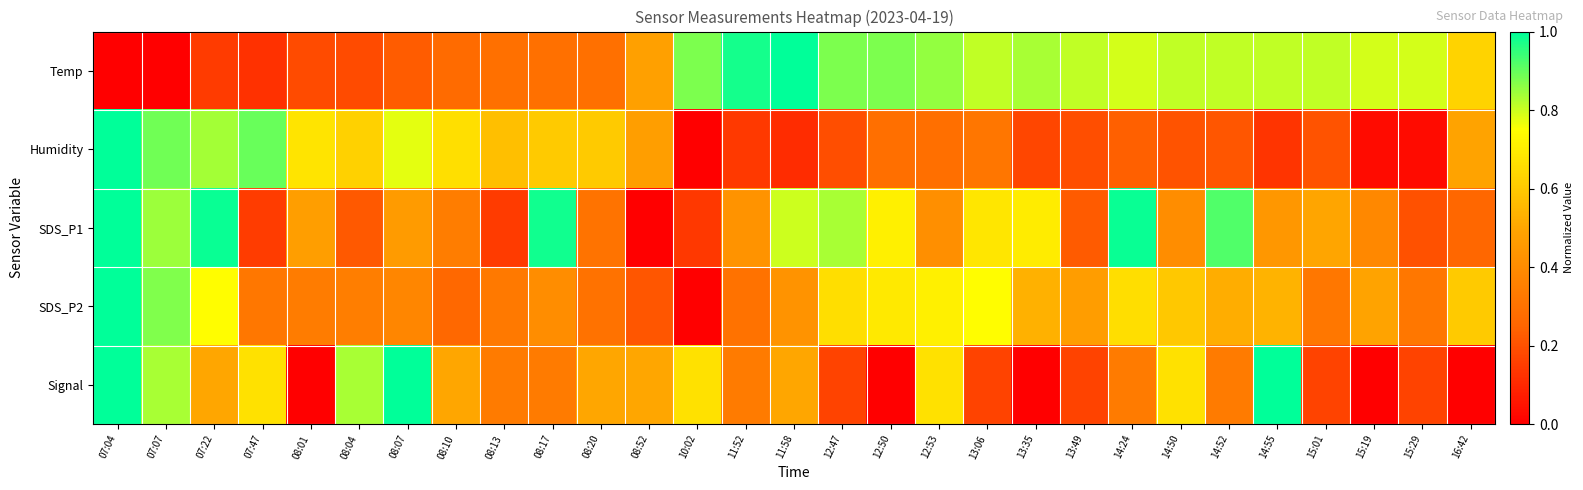

Which series has the widest spread of values?

Temp